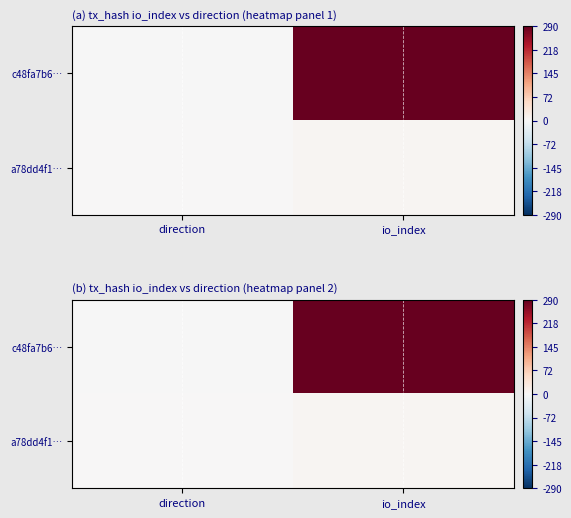

Which series has the largest range (max minus min)?

c48fa7b6…